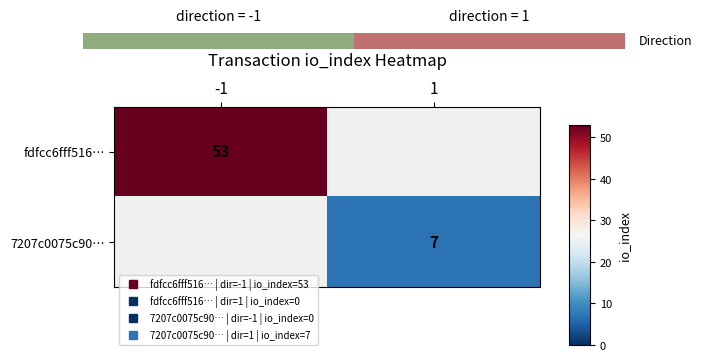

How many positive values does the fdfcc6fff516… series have?

1